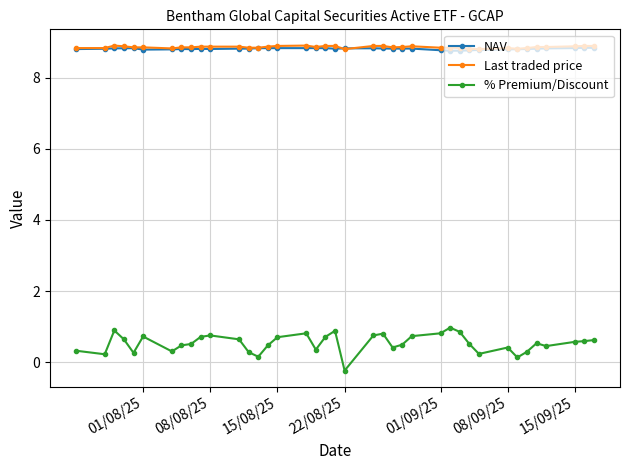

True or false: NAV has more than 0 interior local peaks.

True